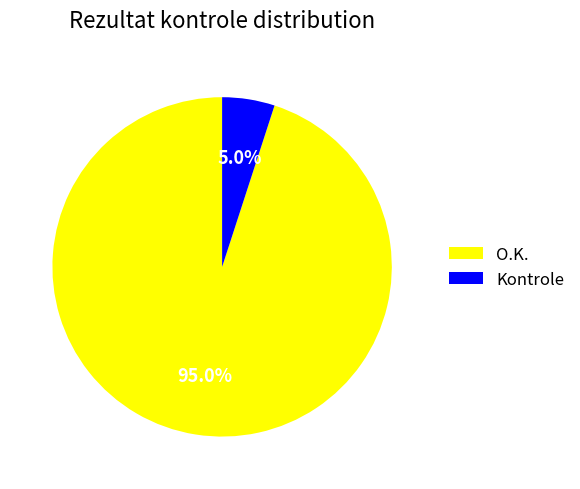

To the nearest percent, what portion does Kontrole represent?

5%